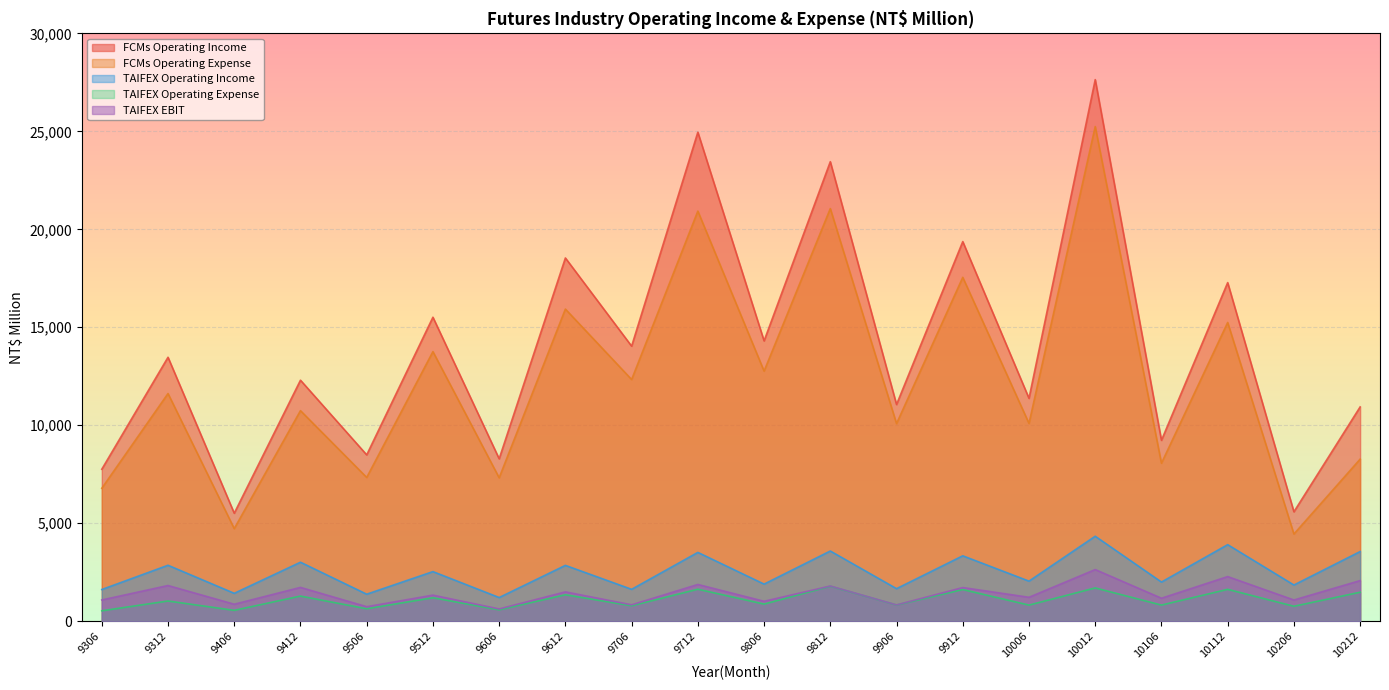

How many series are shown in this chart?

5